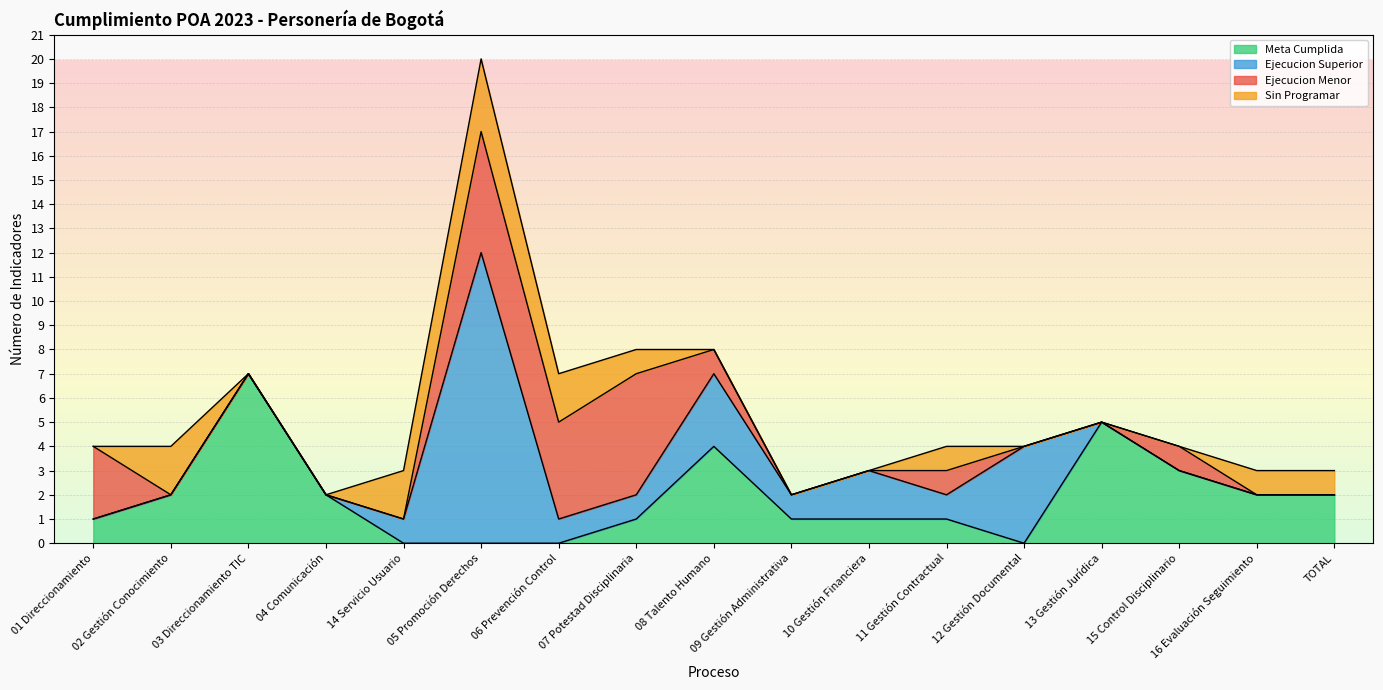

How many times do Ejecucion Superior and Sin Programar cross each other?

2